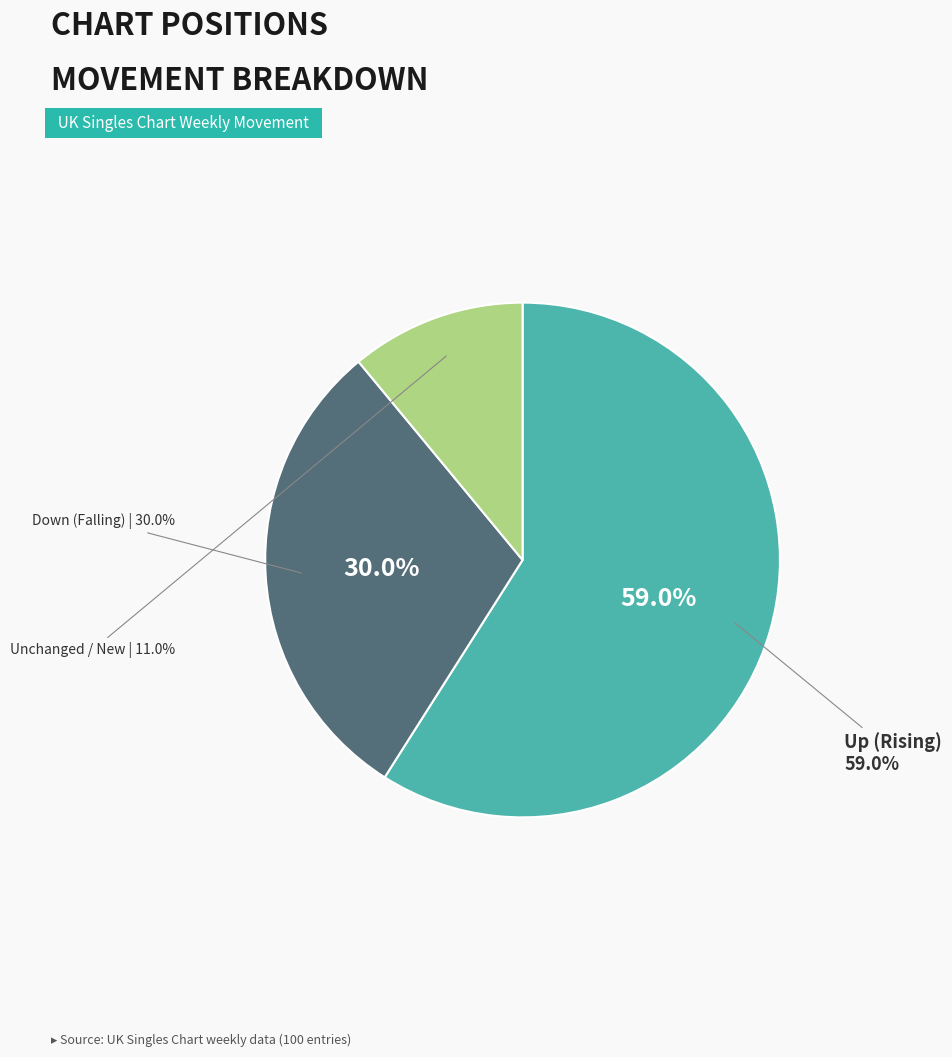

How many slices are in this pie chart?

3